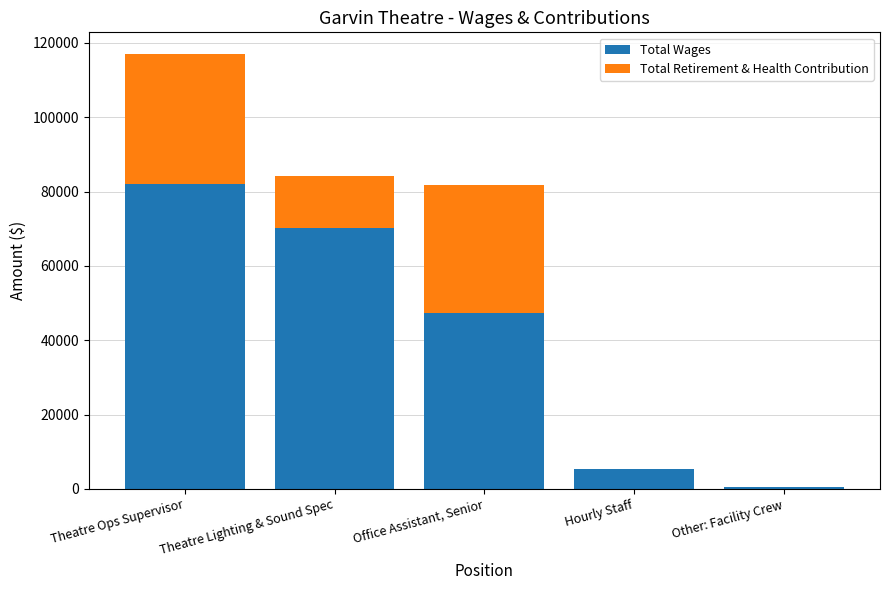

At which label is Total Wages closest to 41320?

Office Assistant, Senior